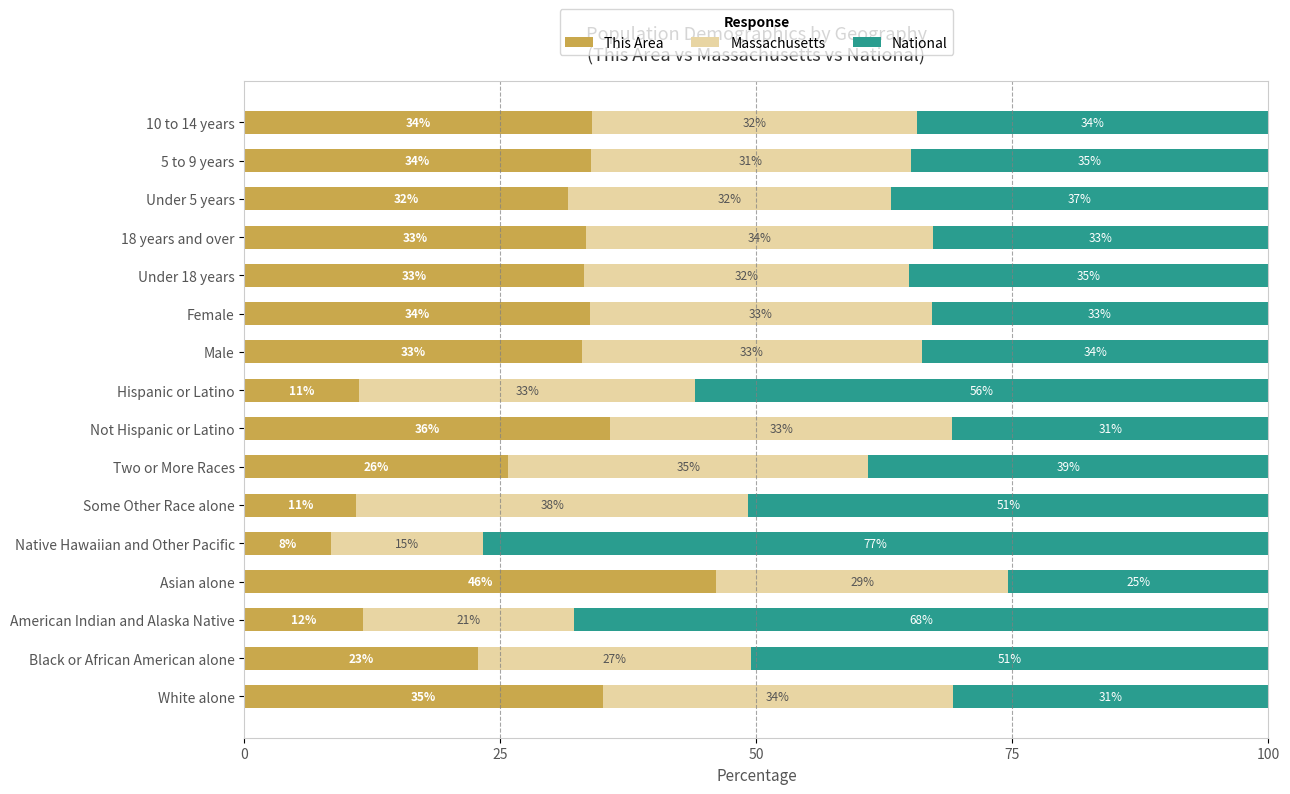

What is the total value across all series at Not Hispanic or Latino?

100.0